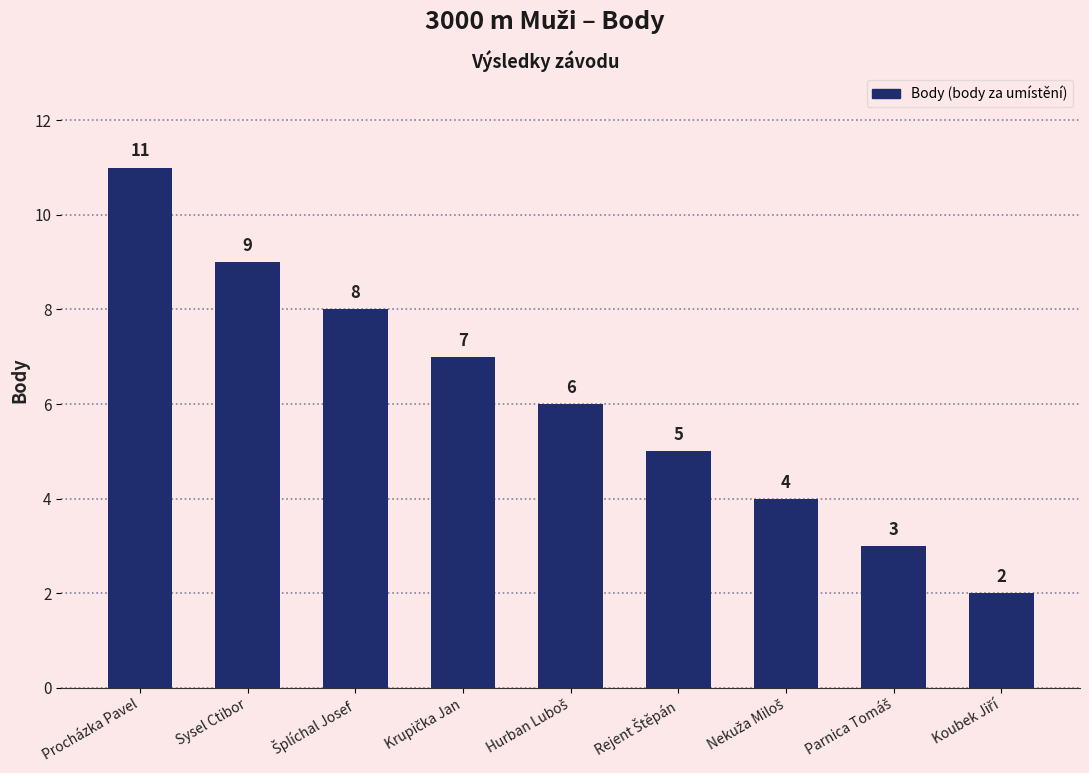

What is the sum of all values?

55